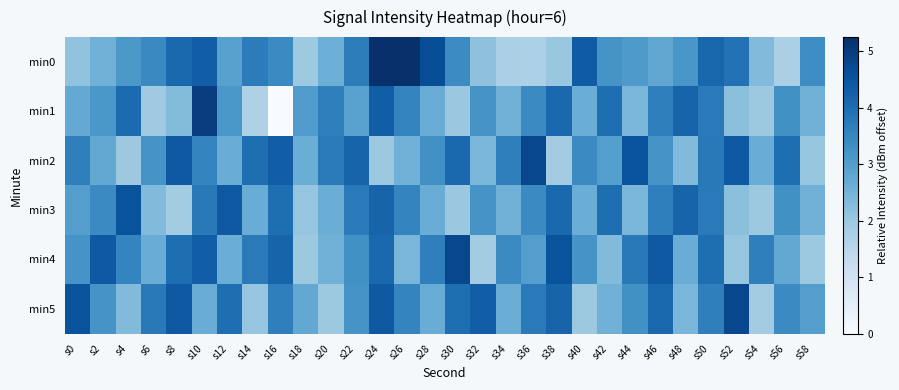

Which category has the highest value across all series?

s24